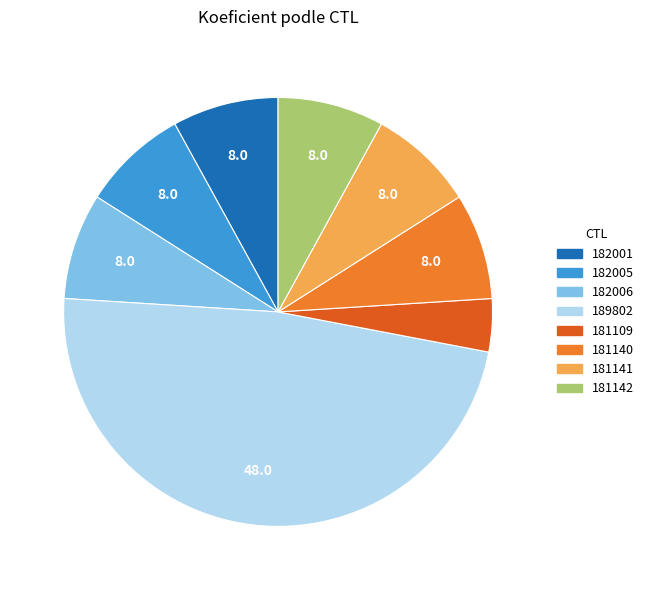

Is the sum of 181142 and 181141 greater than half?

No